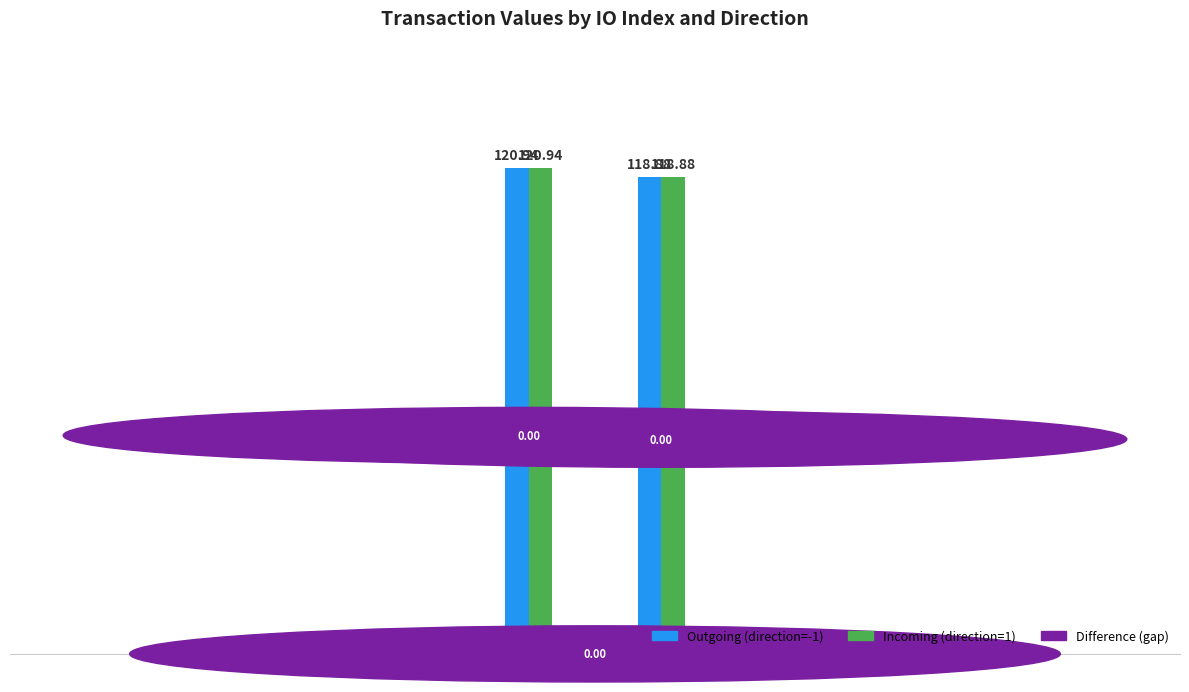

What is the maximum value for Outgoing (direction=-1)?

120.9